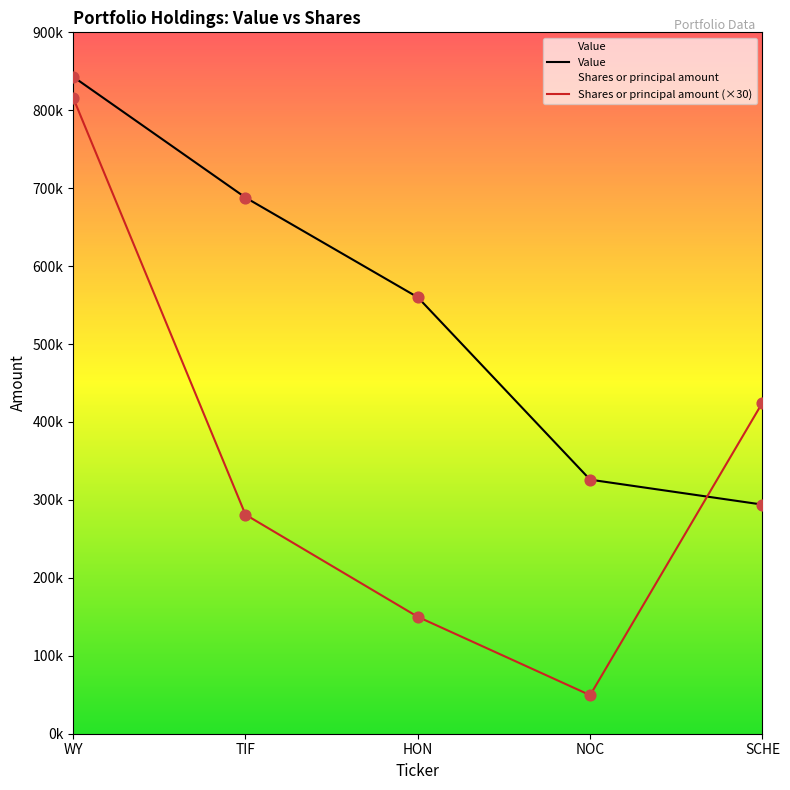

Which series contains the highest Y value?

Value